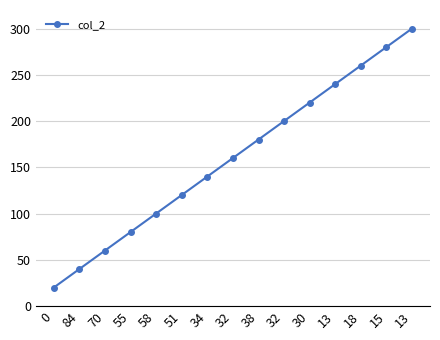

Reading left to right, transcribe all the data shown in this chart.

20	40	60	80	100	120	140	160	180	200	220	240	260	280	300